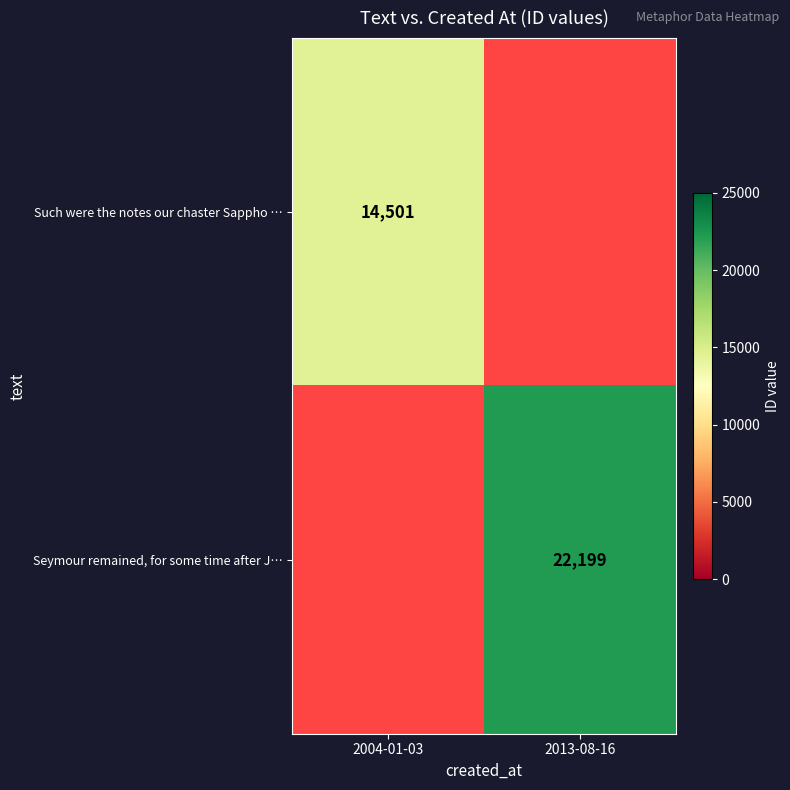

At how many categories does at least one series exceed 19979?

1